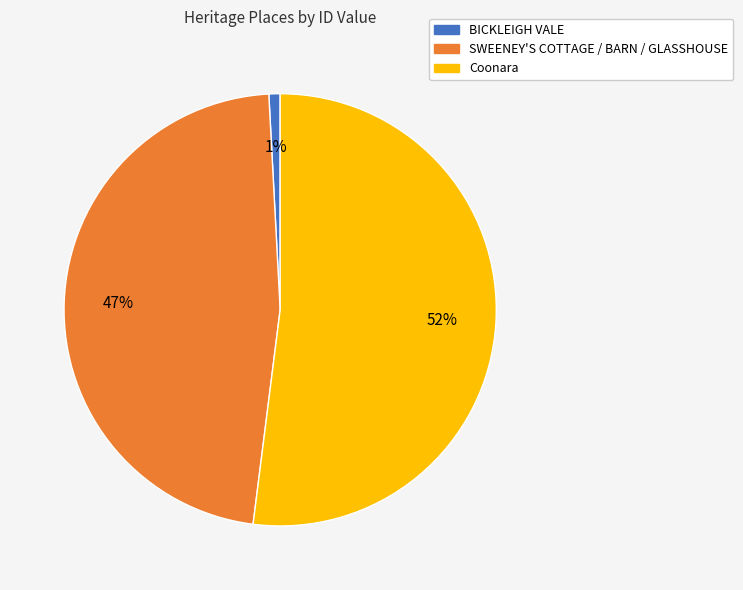

To the nearest percent, what portion does SWEENEY'S COTTAGE / BARN / GLASSHOUSE represent?

47%